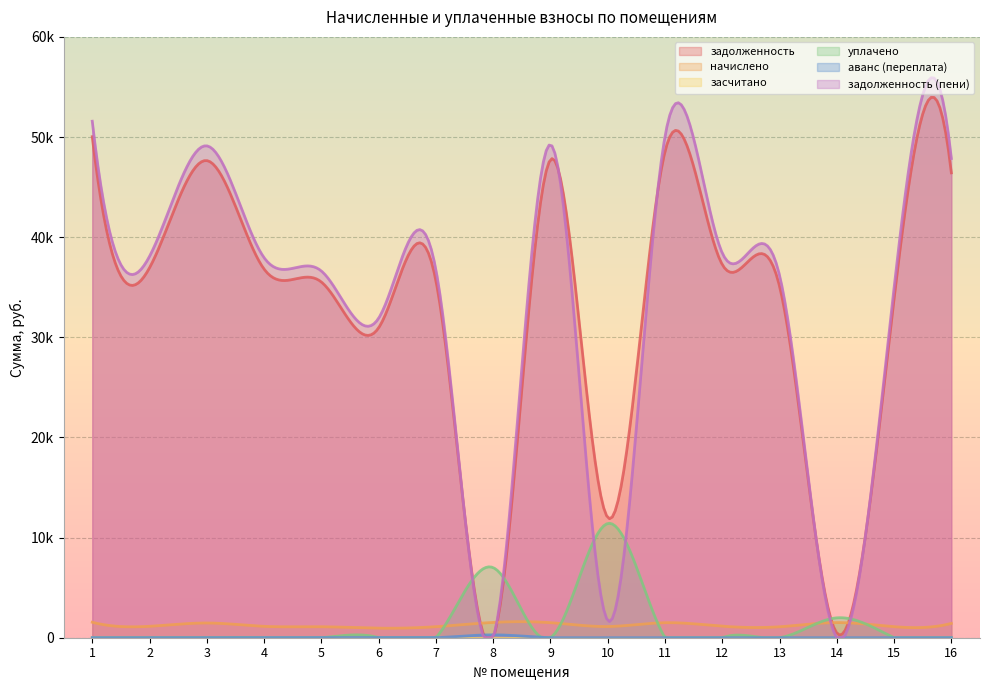

True or false: задолженность (пени) has a value of 36756.8 at 7.

True